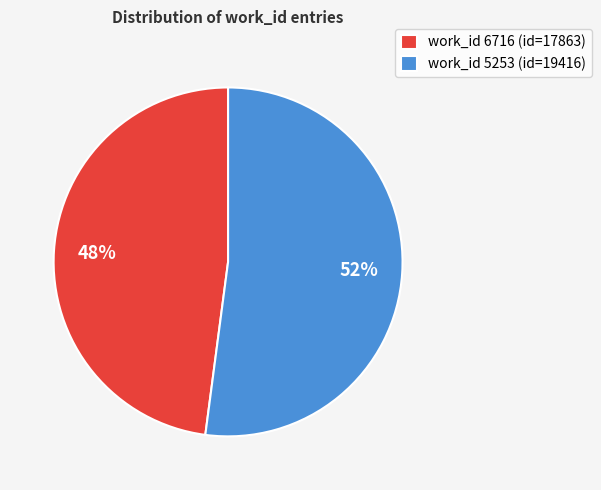

Count the number of slices in the pie.

2